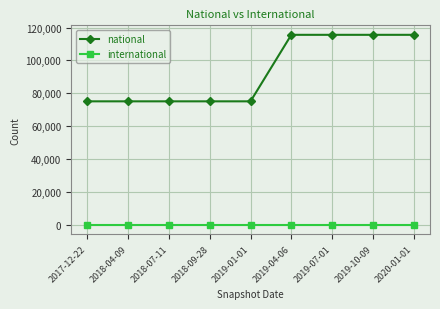

How many categories are shown in the chart?

9